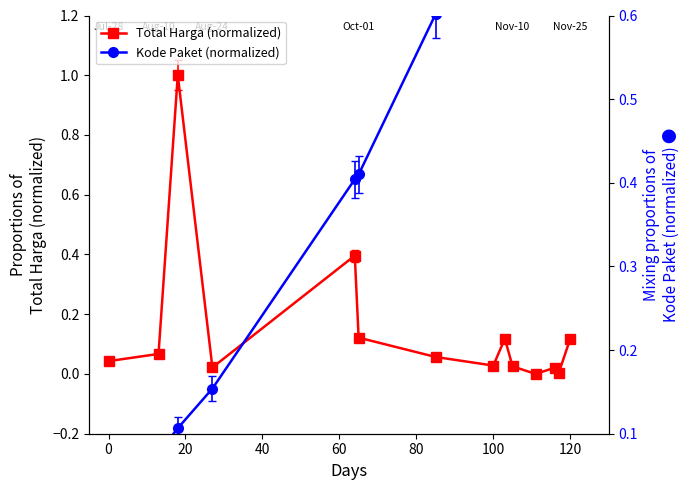

True or false: Total Harga (normalized) has more than 0 interior local peaks.

True